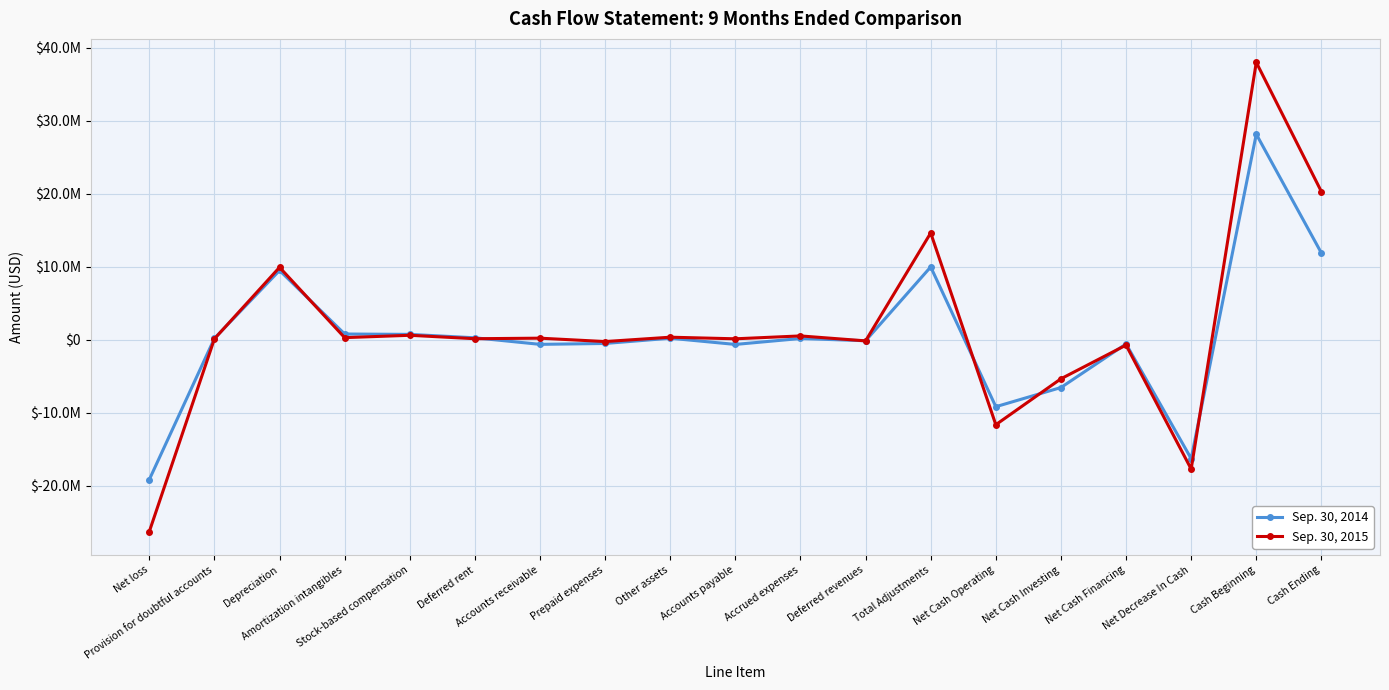

Reading left to right, extract all data points from this chart.

Sep. 30, 2014: Net loss=-19158486	Provision for doubtful accounts=192000	Depreciation=9503971	Amortization intangibles=790901	Stock-based compensation=740405	Deferred rent=271455	Accounts receivable=-627188	Prepaid expenses=-506133	Other assets=213407	Accounts payable=-637806	Accrued expenses=177214	Deferred revenues=-133324	Total Adjustments=9984902	Net Cash Operating=-9173584	Net Cash Investing=-6547165	Net Cash Financing=-570012	Net Decrease In Cash=-16290761	Cash Beginning=28181531	Cash Ending=11890770
Sep. 30, 2015: Net loss=-26283303	Provision for doubtful accounts=132000	Depreciation=9929927	Amortization intangibles=294204	Stock-based compensation=615052	Deferred rent=145336	Accounts receivable=219591	Prepaid expenses=-242950	Other assets=353451	Accounts payable=134562	Accrued expenses=528402	Deferred revenues=-150865	Total Adjustments=14640766	Net Cash Operating=-11642537	Net Cash Investing=-5346956	Net Cash Financing=-729465	Net Decrease In Cash=-17718958	Cash Beginning=38027509	Cash Ending=20308551